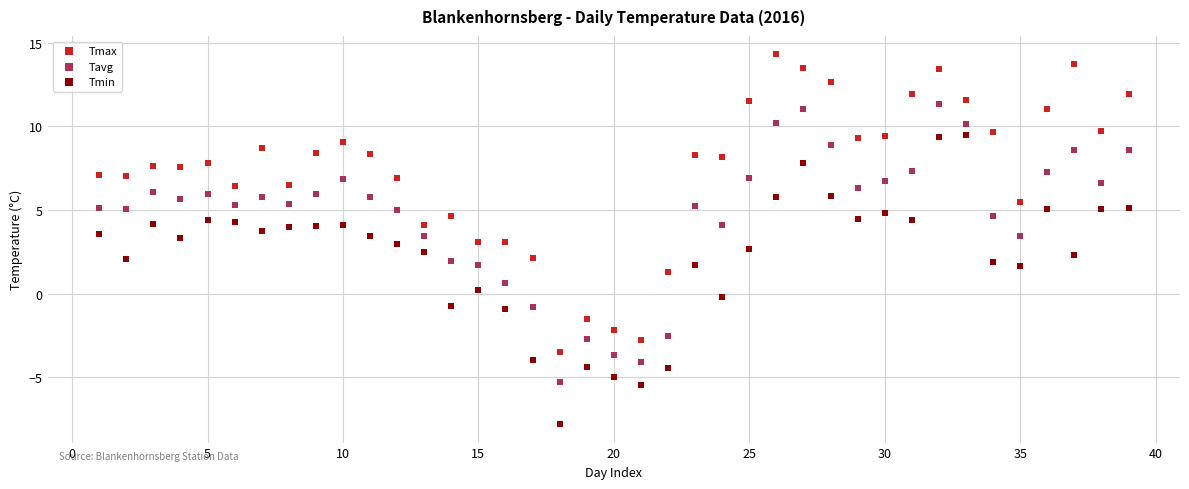

What are all the series names shown in the legend?

Tmax, Tavg, Tmin